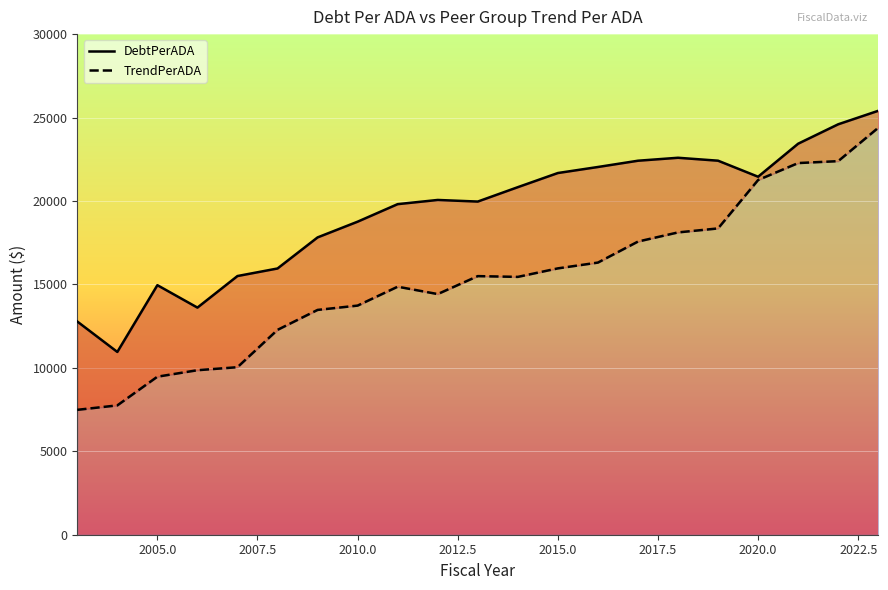

What is the maximum value for TrendPerADA?

24387.7